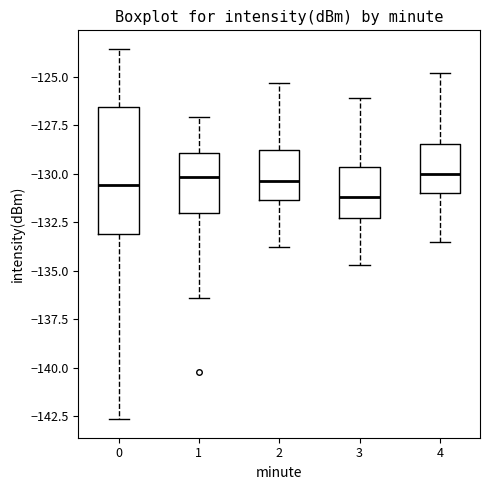

Where does the lower whisker of the box at x = 1 end on the y-axis? The values are not printed on the chart, so give them approximately, as read against the axis.

-136.5